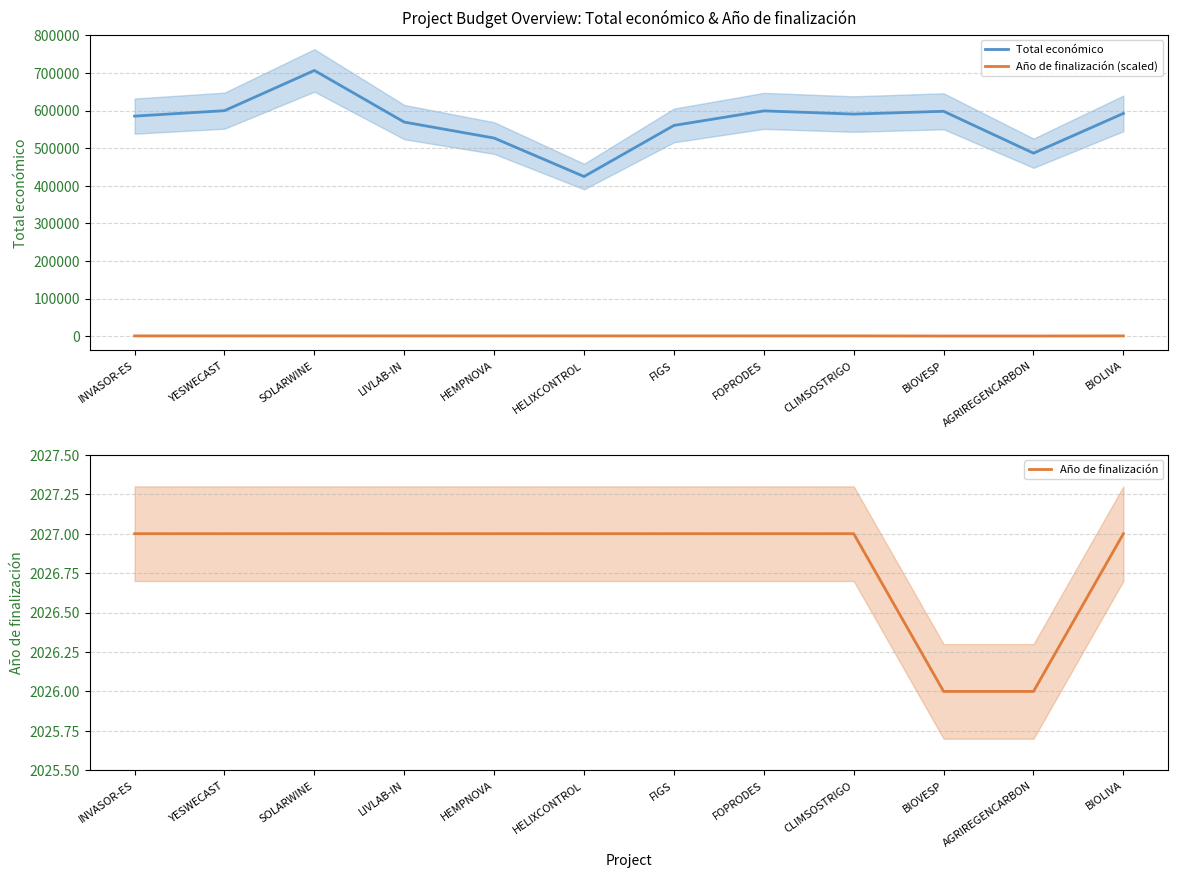

Rank the series by their maximum value, from highest to lowest.

Total económico, Año de finalización, Año de finalización (scaled)